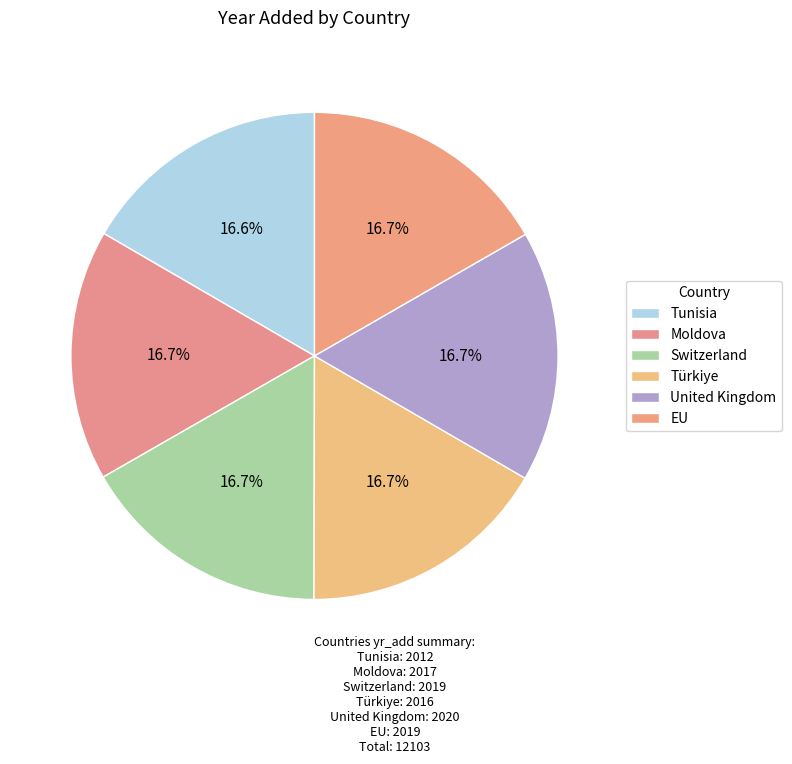

True or false: Switzerland accounts for 8% of the total.

False